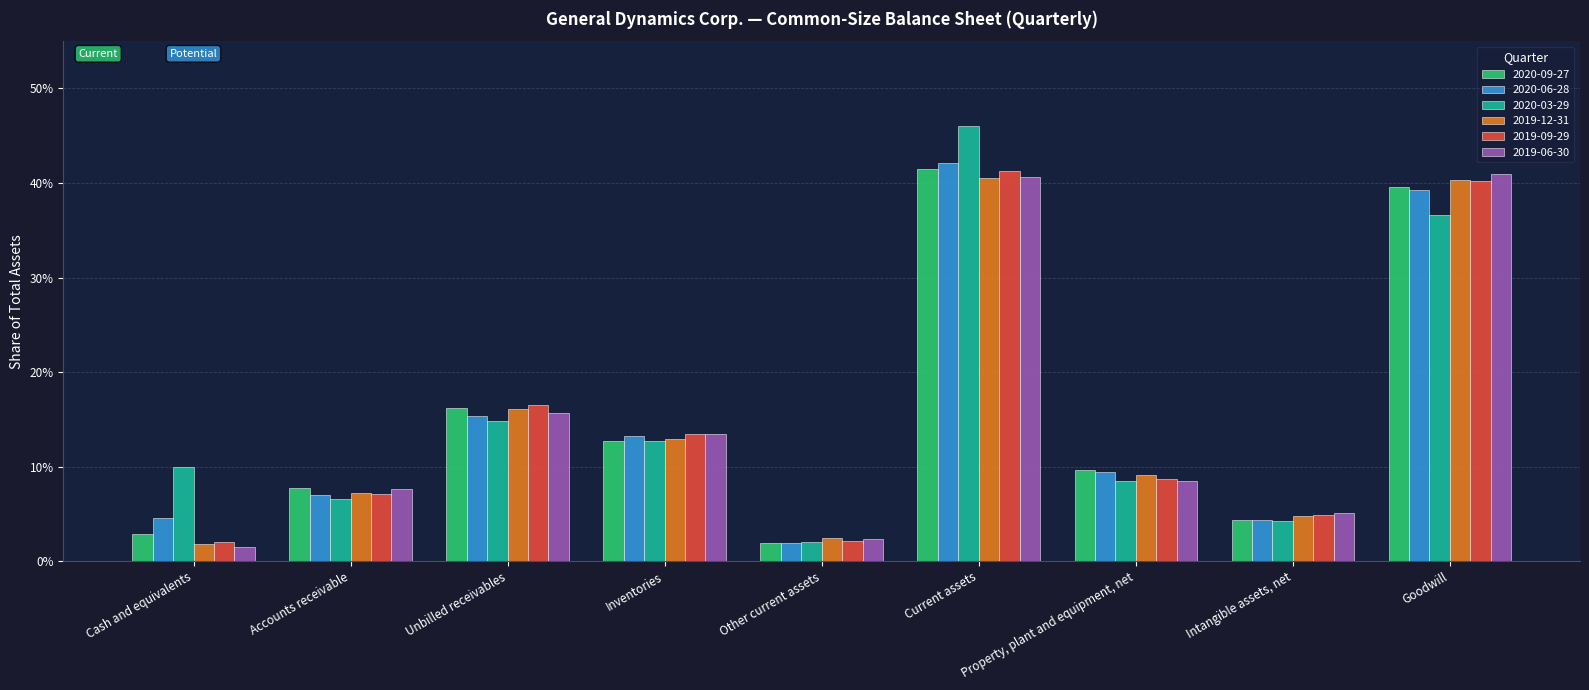

Which has a higher value, Intangible assets, net or Accounts receivable?

Accounts receivable